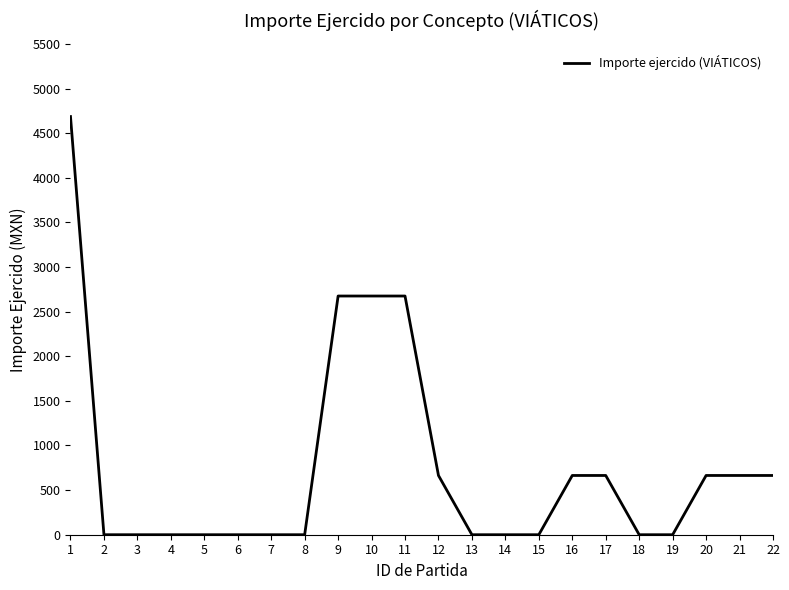

The value at 16 is 233.3. True or false?

False